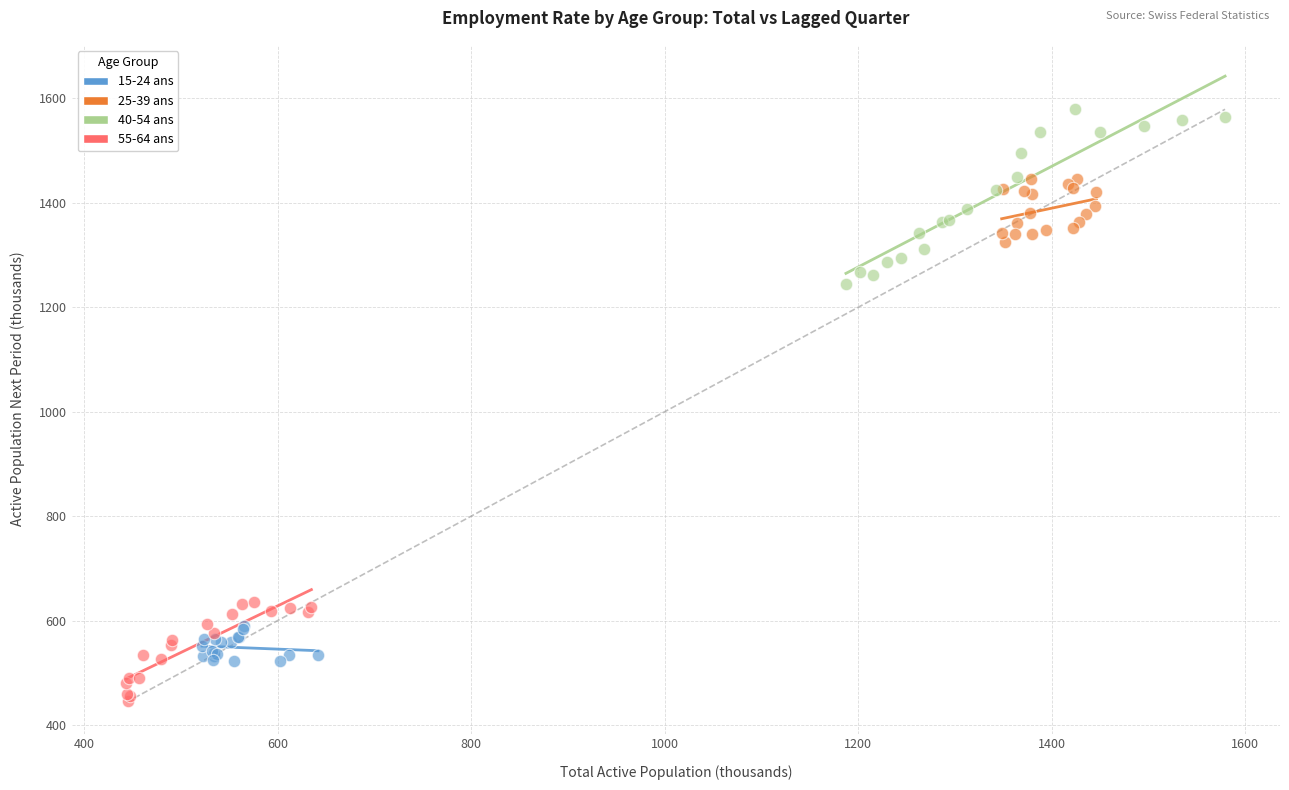

Which series contains the lowest Y value?

55-64 ans